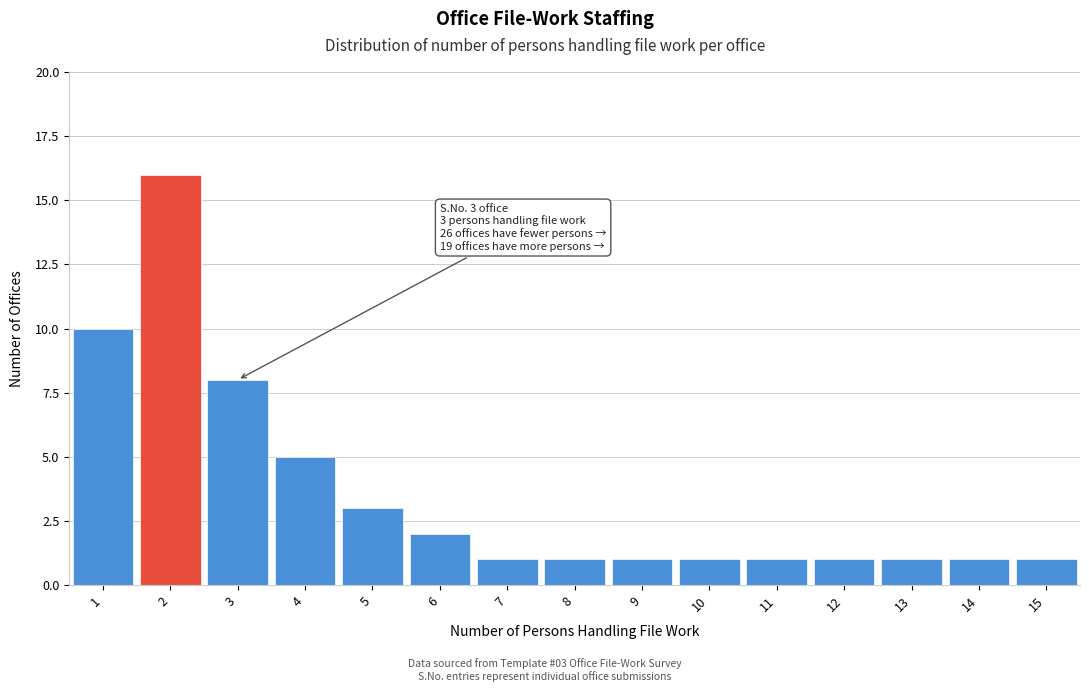

Reading left to right, transcribe all the data shown in this chart.

10	16	8	5	3	2	1	1	1	1	1	1	1	1	1